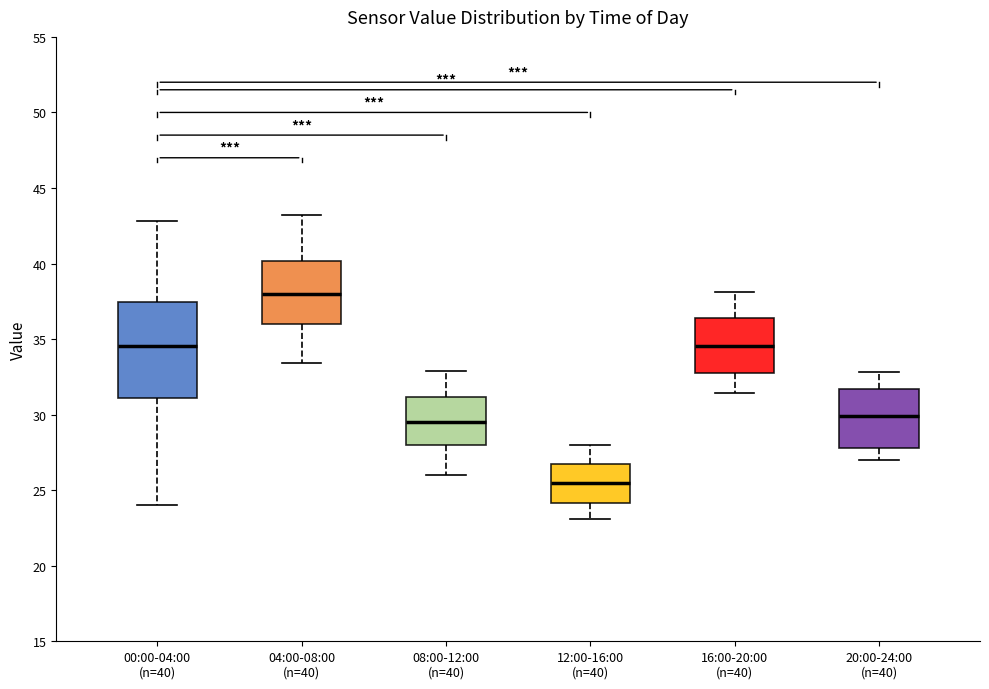

Which box's median line is the lowest?

12:00-16:00 (n=40)